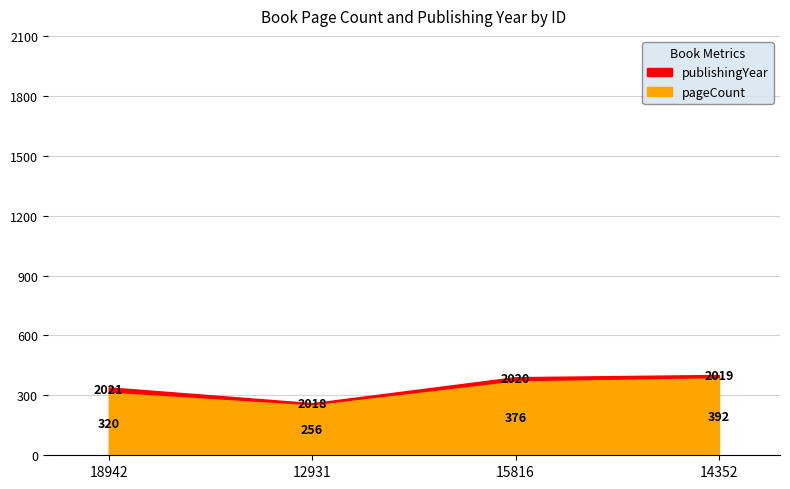

Does the chart have visible grid lines?

Yes